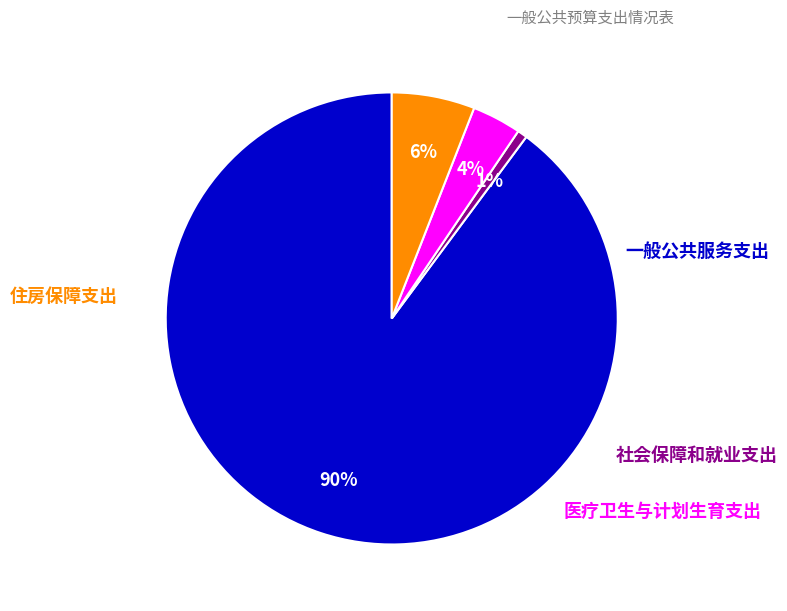

To the nearest percent, what is the average slice percentage?

25%